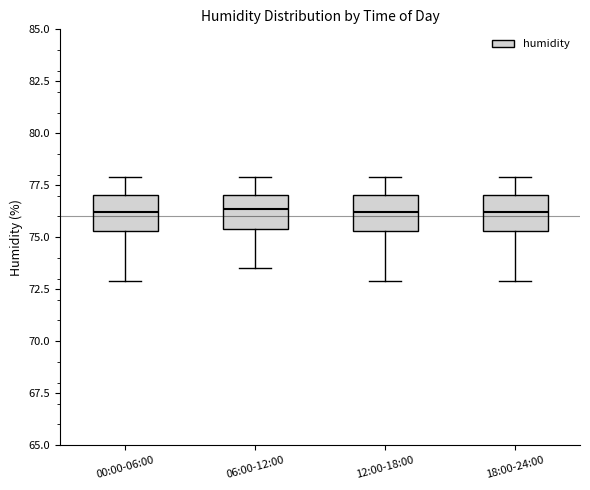

Where does the upper whisker of the box for 12:00-18:00 end on the y-axis? The values are not printed on the chart, so give them approximately, as read against the axis.

78.0